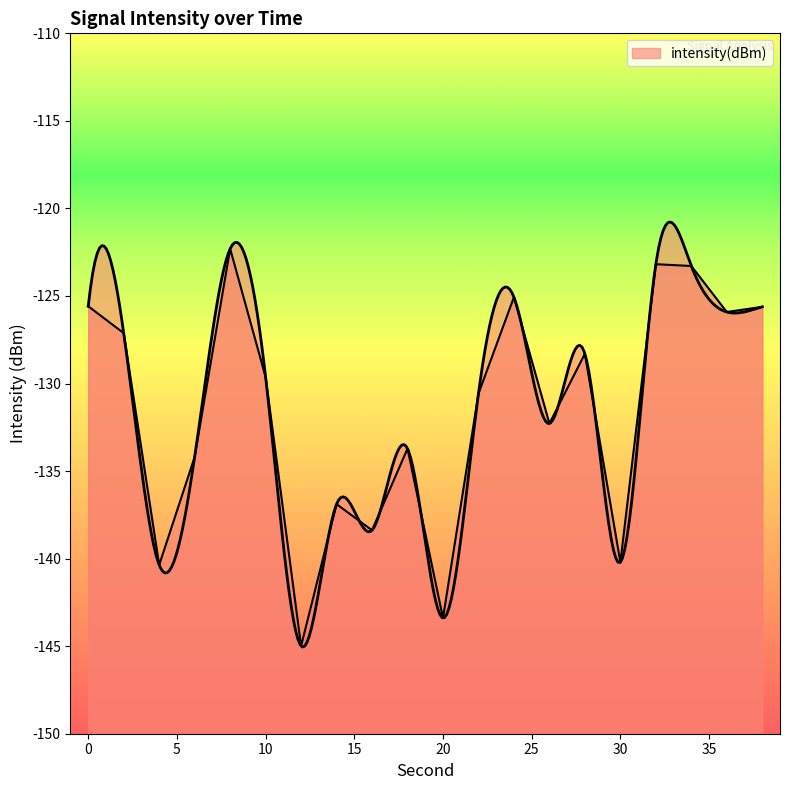

List the labels in order of value, largest first.

8, 32, 34, 24, 0, 38, 36, 2, 28, 10, 22, 26, 18, 6, 14, 16, 30, 4, 20, 12